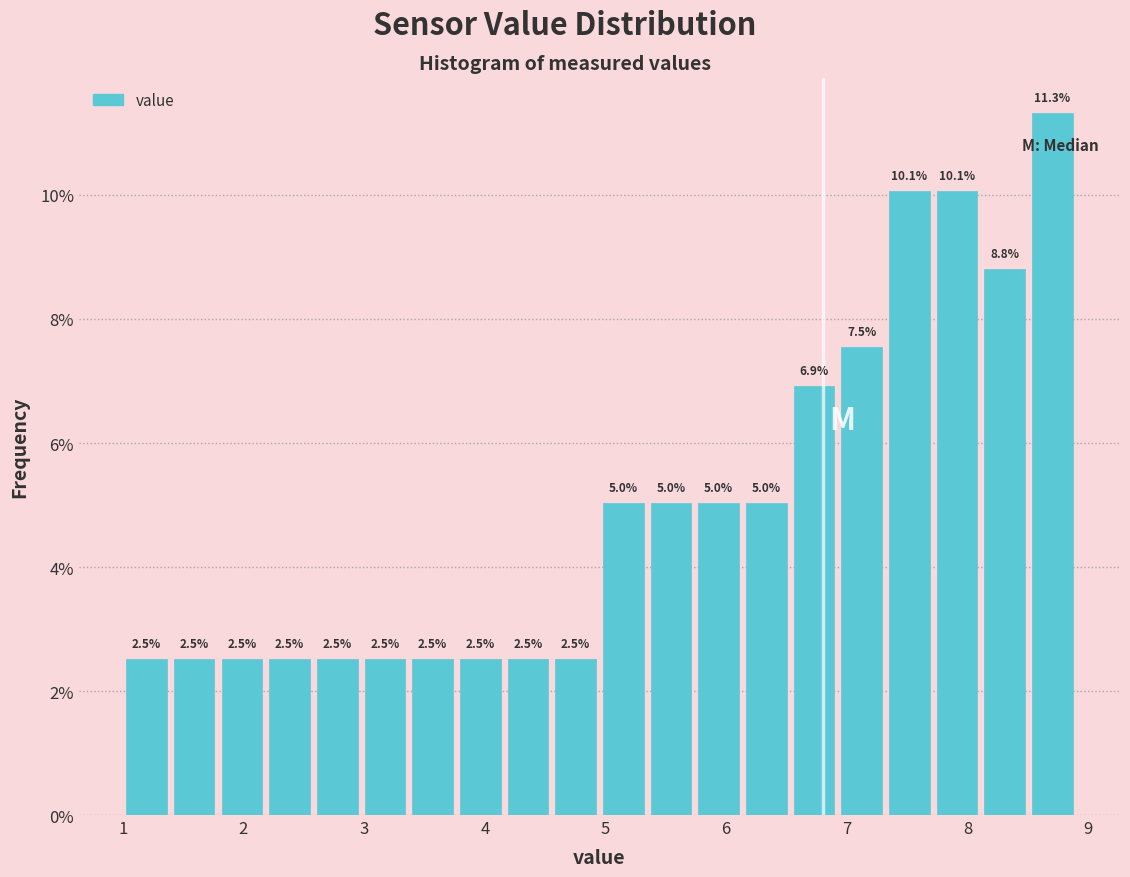

Around what value on the x-axis is the tallest bar? Give the approximate position of its centre, as read against the axis.

8.7